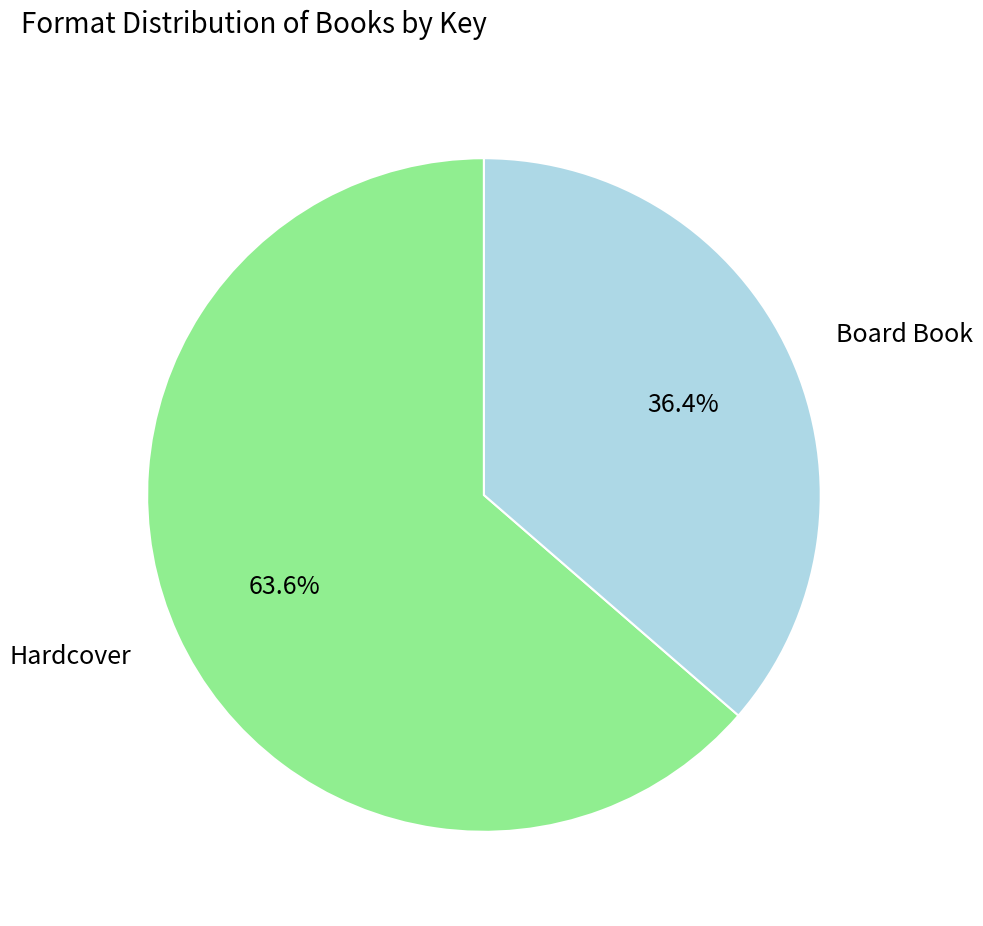

To the nearest percent, what is the average slice percentage?

50%